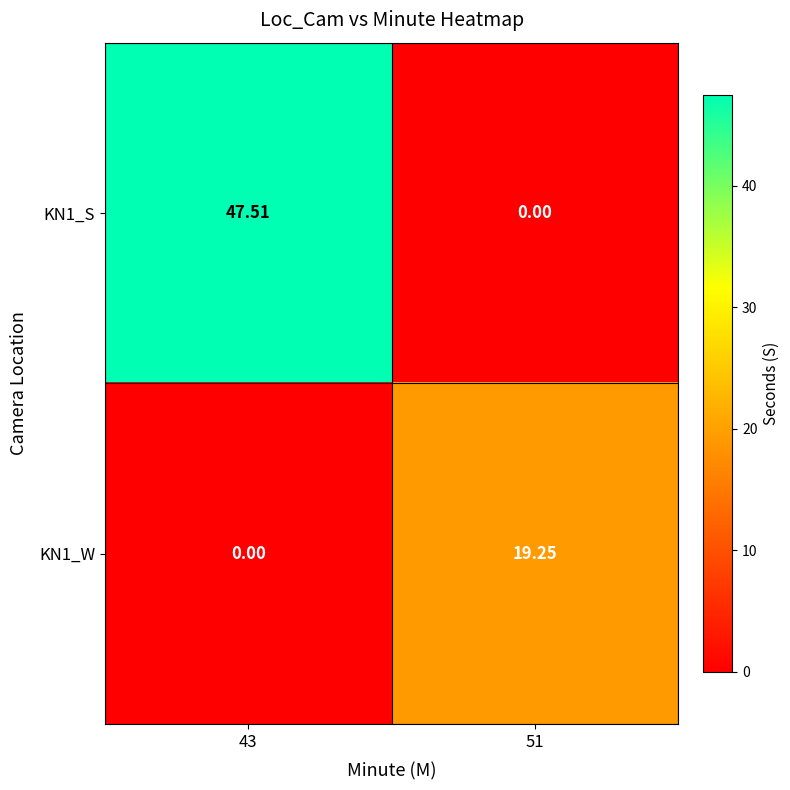

Rank the series by their maximum value, from lowest to highest.

KN1_W, KN1_S